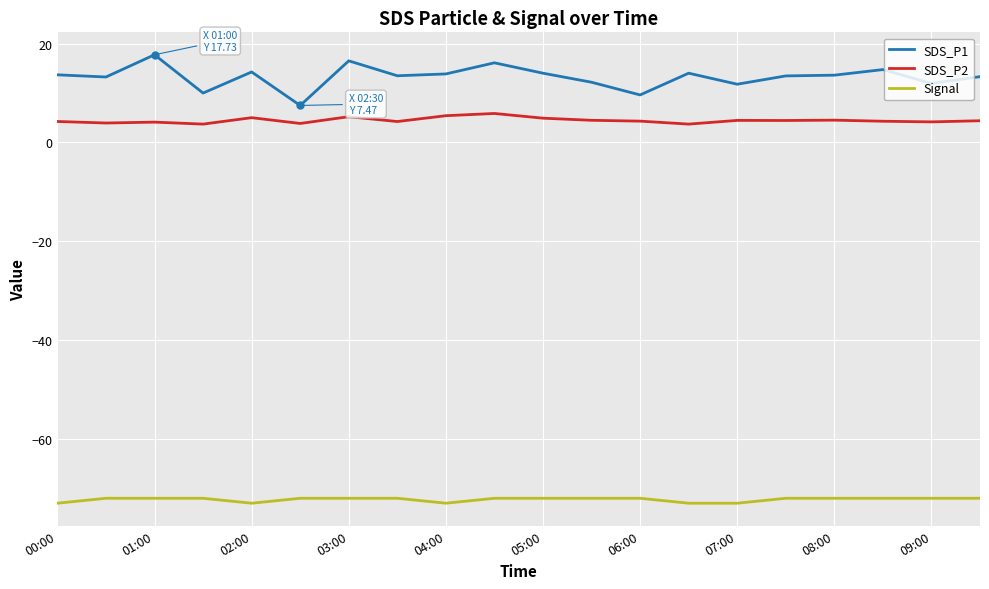

Which series has the widest spread of values?

SDS_P1